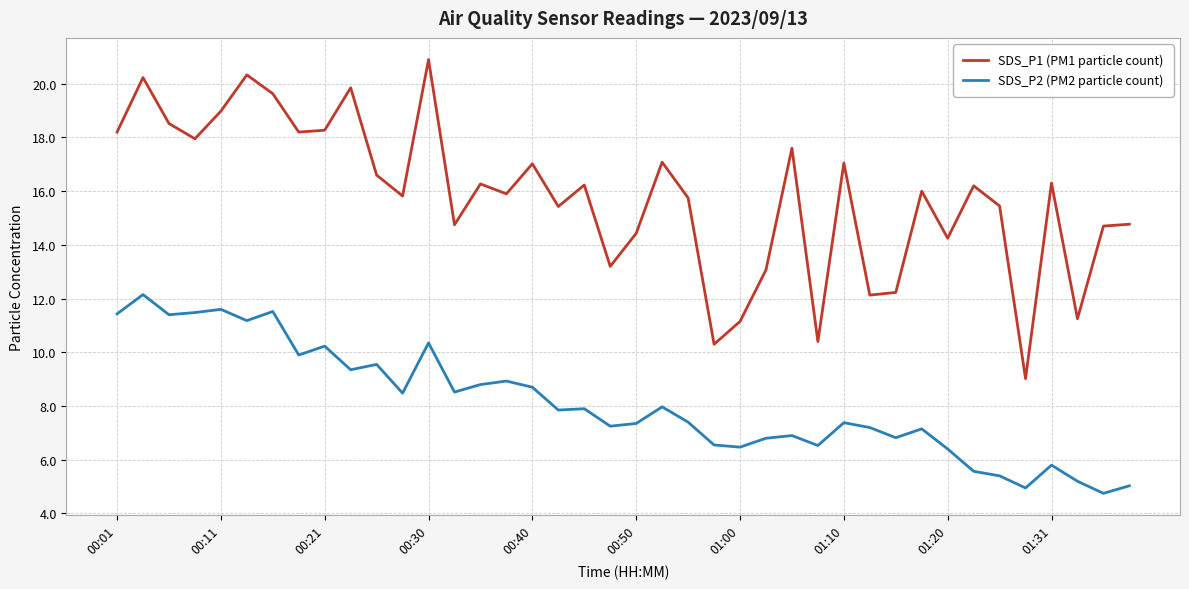

What is the difference between the maximum and minimum values in the SDS_P2 (PM2 particle count) series?

7.4